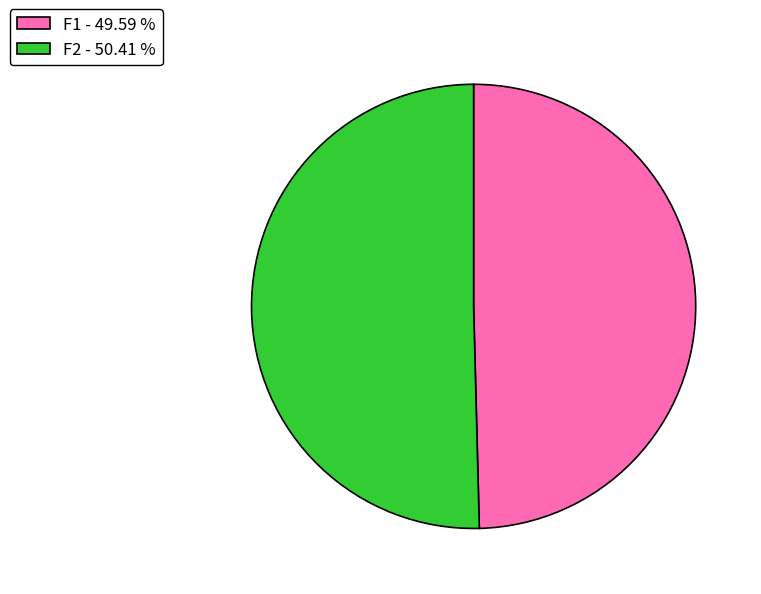

Is the sum of F1 and F2 greater than half?

Yes